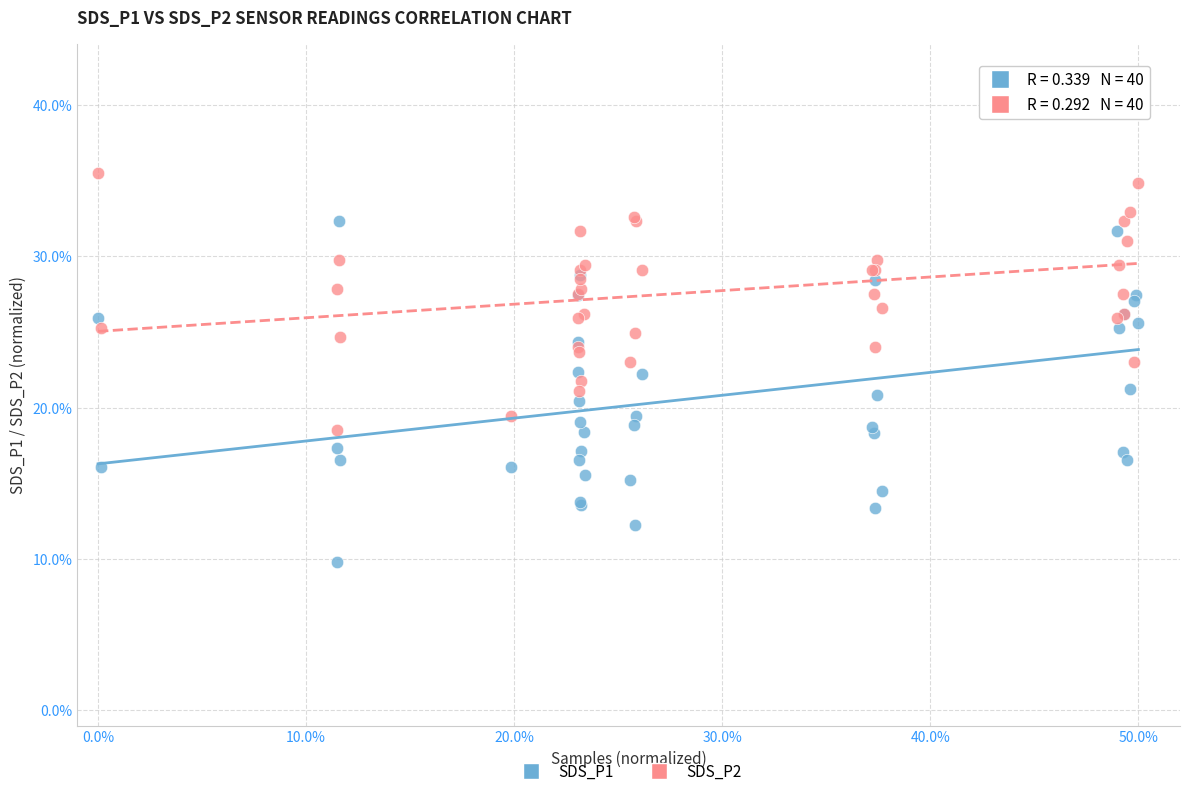

What are all the series names shown in the legend?

SDS_P1, SDS_P2